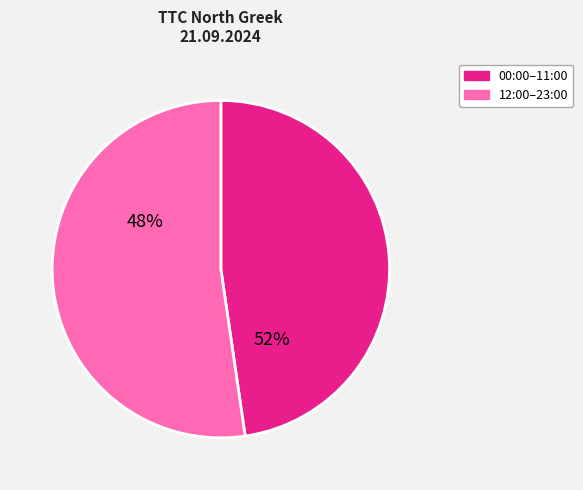

Combined, do 19:00 and 01:00 account for over 50%?

No